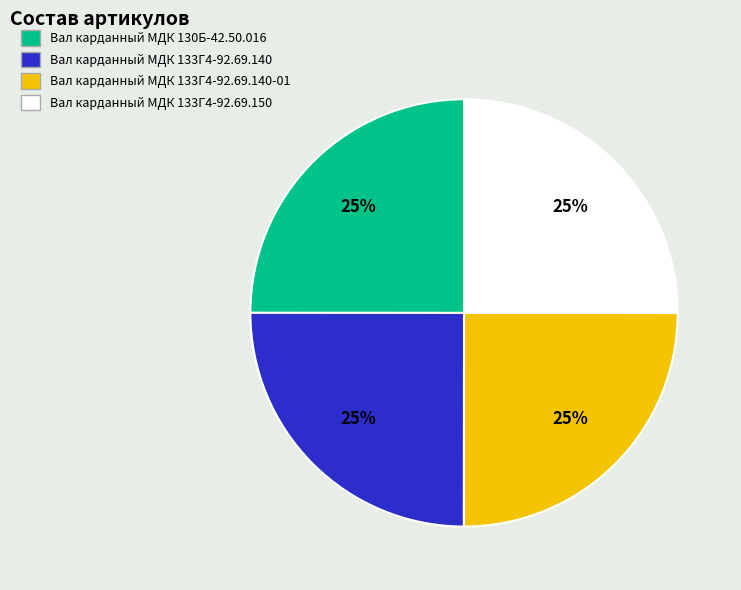

How many slices are in this pie chart?

4